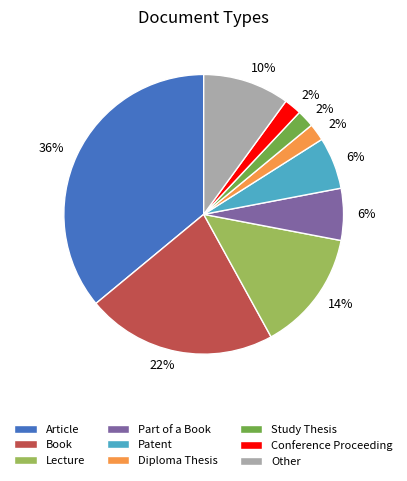

Is there a majority slice in this chart?

No